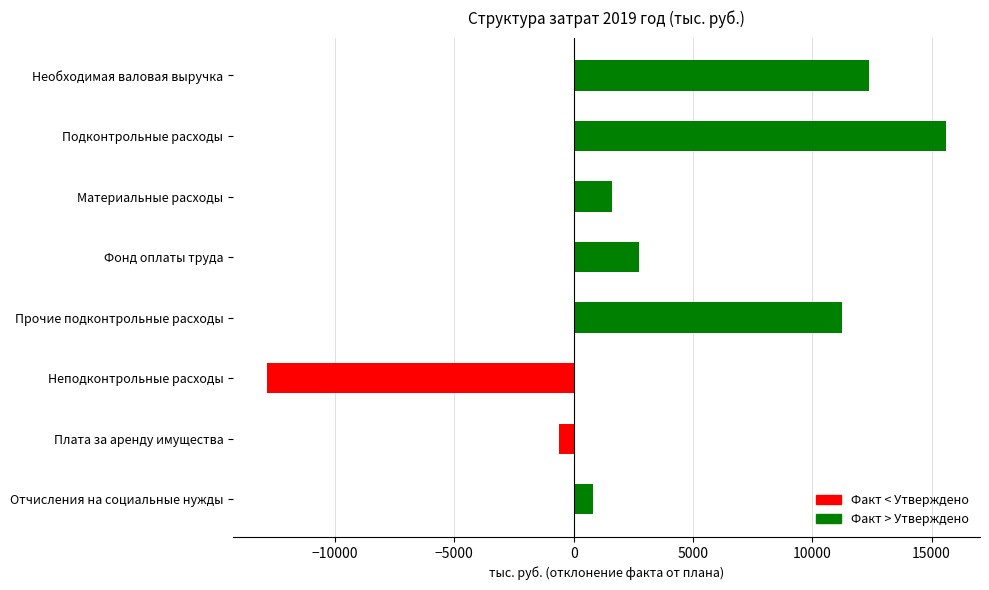

How many data points are less than 2743?

4